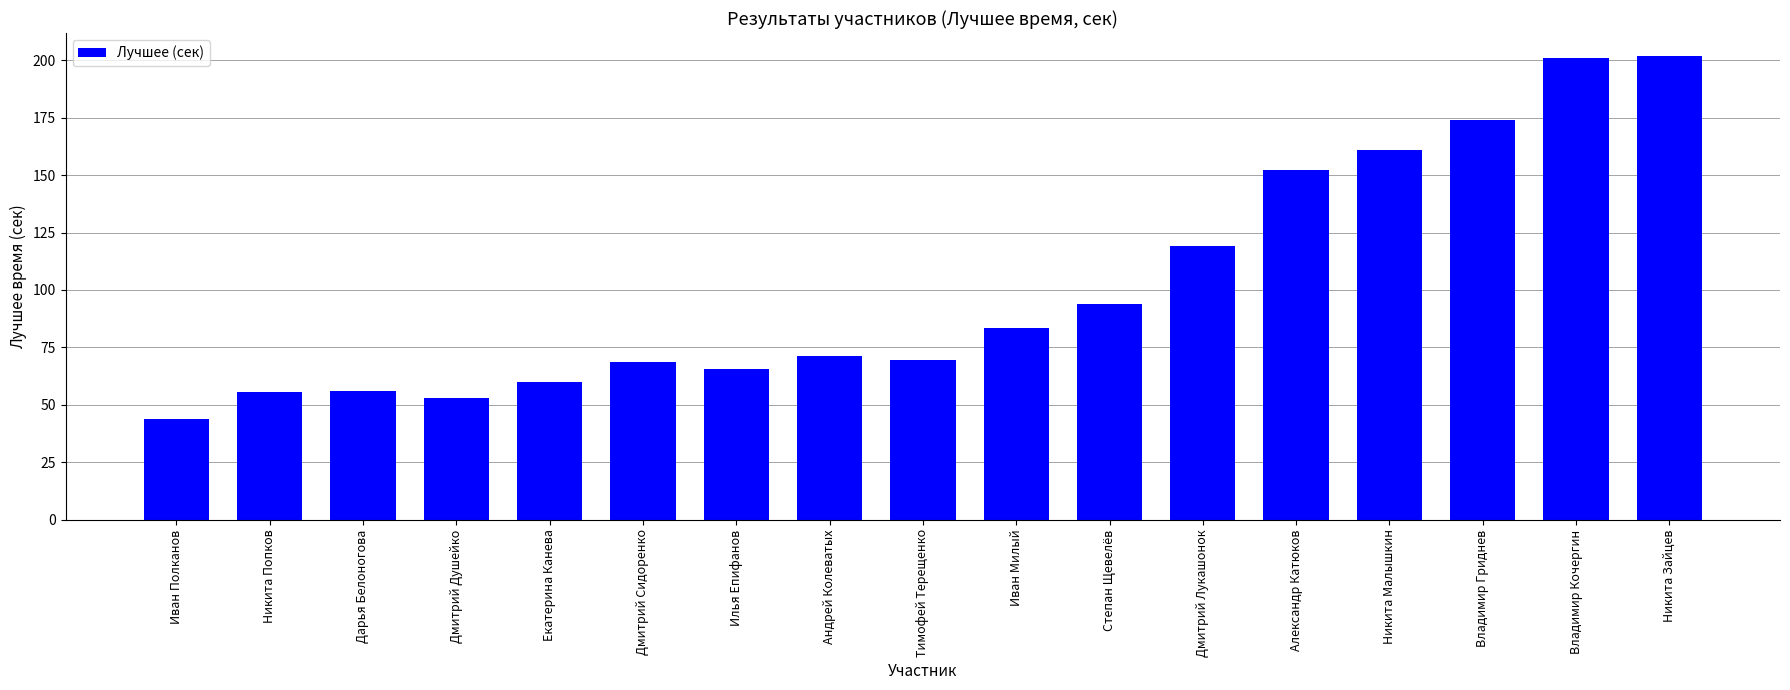

What is the change in value from Дмитрий Душейко to Илья Епифанов?

+12.7